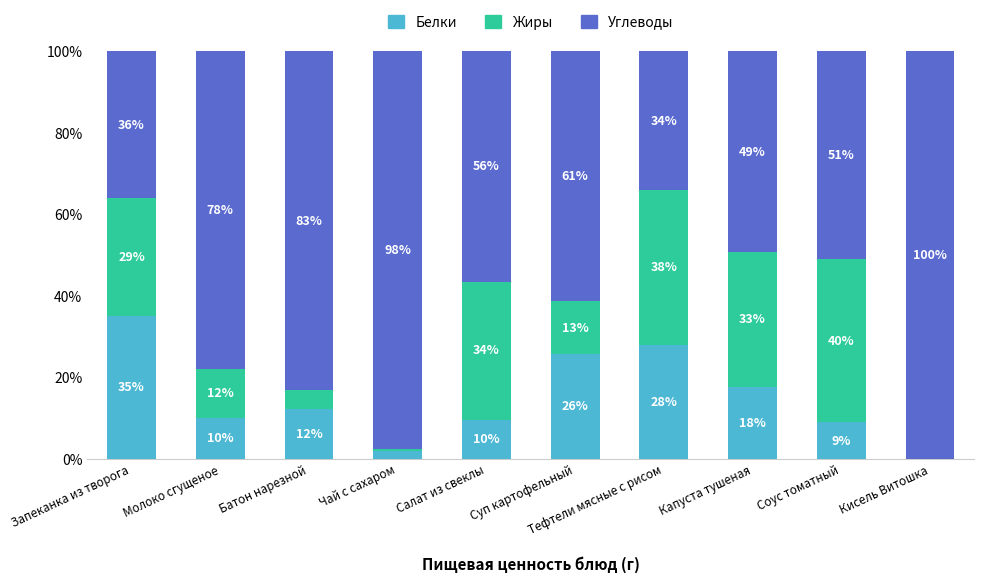

Is it true that Белки equals 4.4 at Салат из свеклы?

False